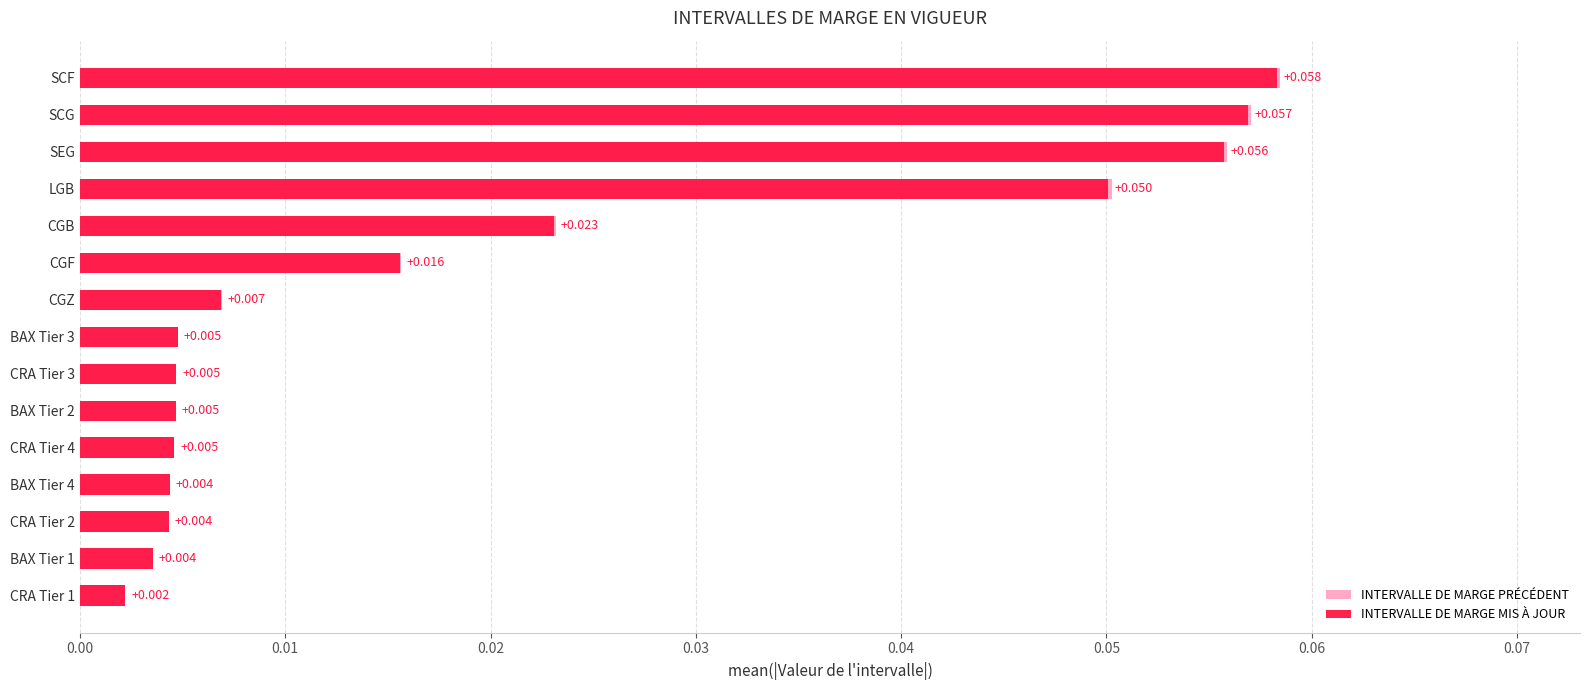

At how many categories does at least one series exceed 0?

15